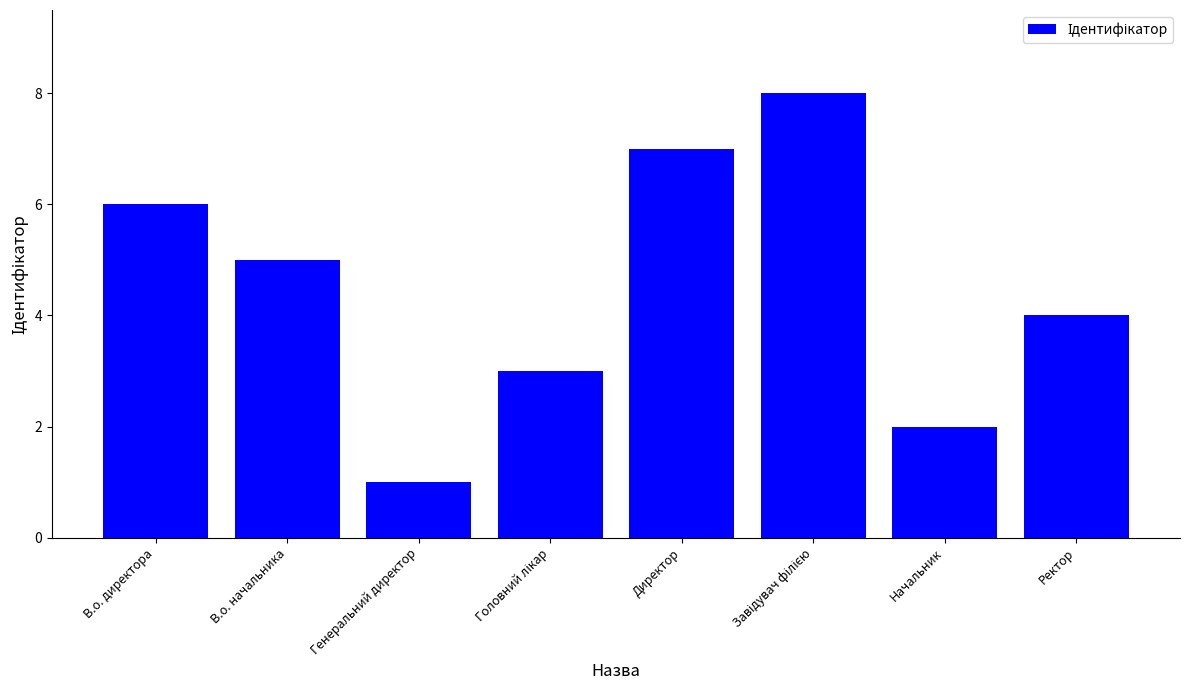

Reading left to right, extract all data points from this chart.

6	5	1	3	7	8	2	4